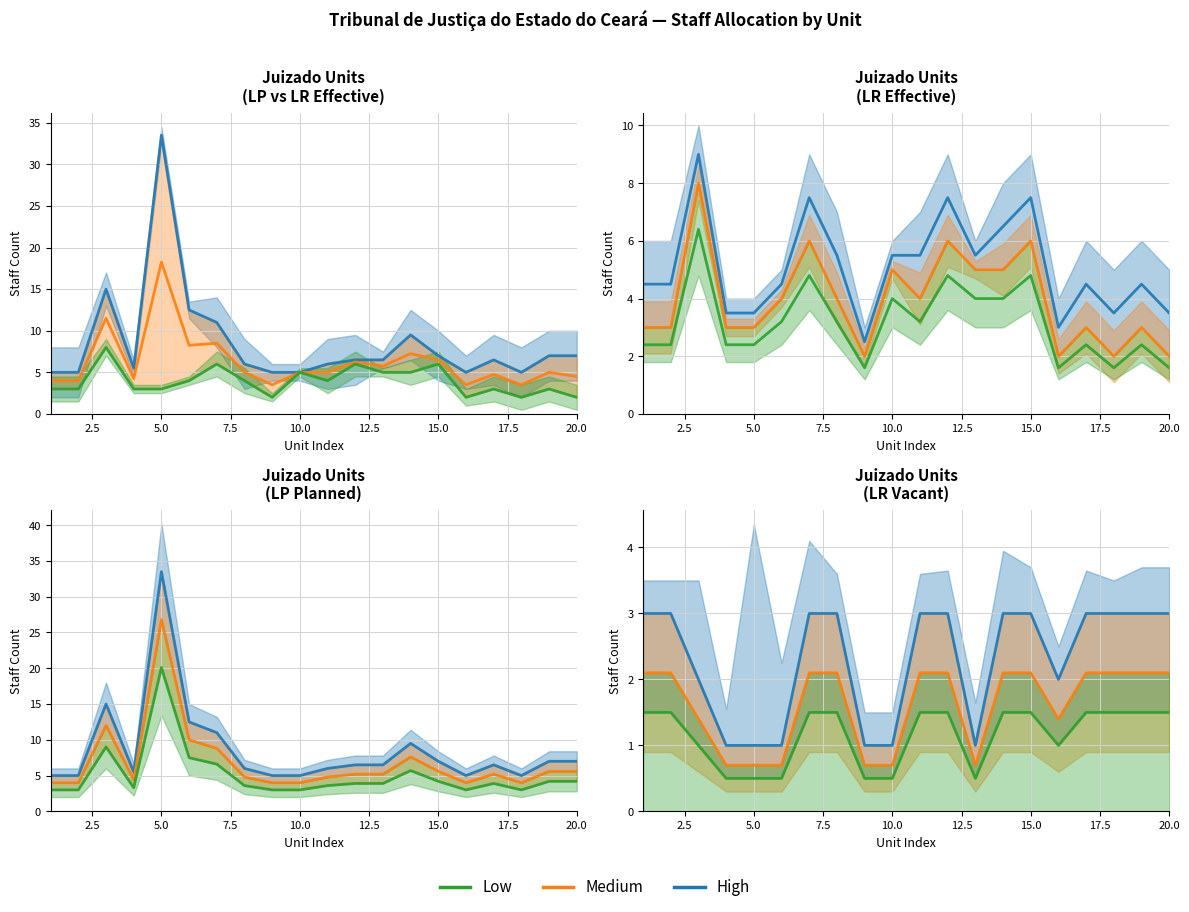

Rank the series by their average value, from lowest to highest.

Low, Medium, High